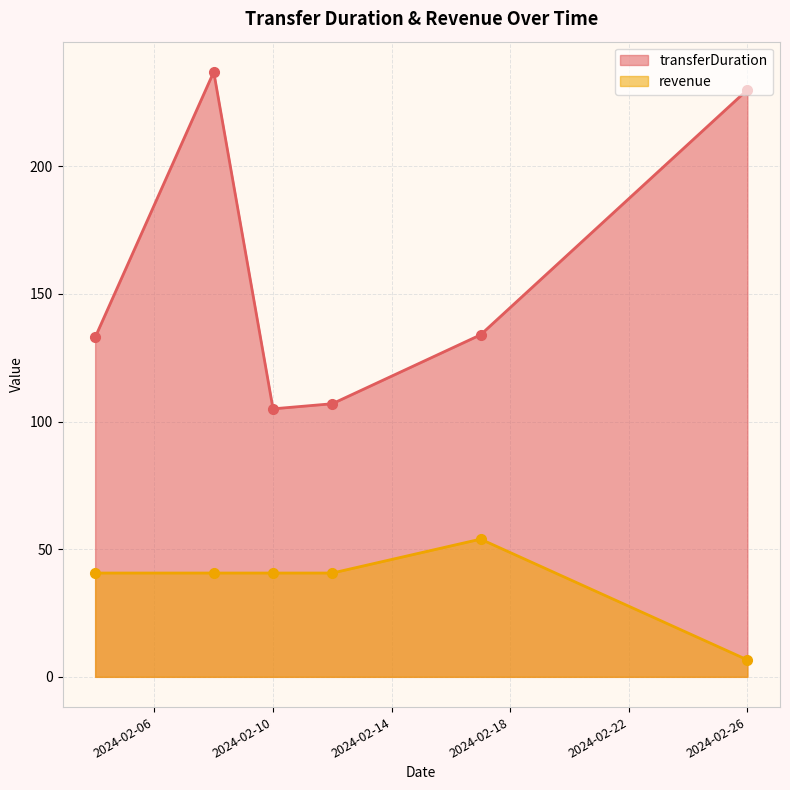

At which label does revenue first exceed 40?

2024-02-04